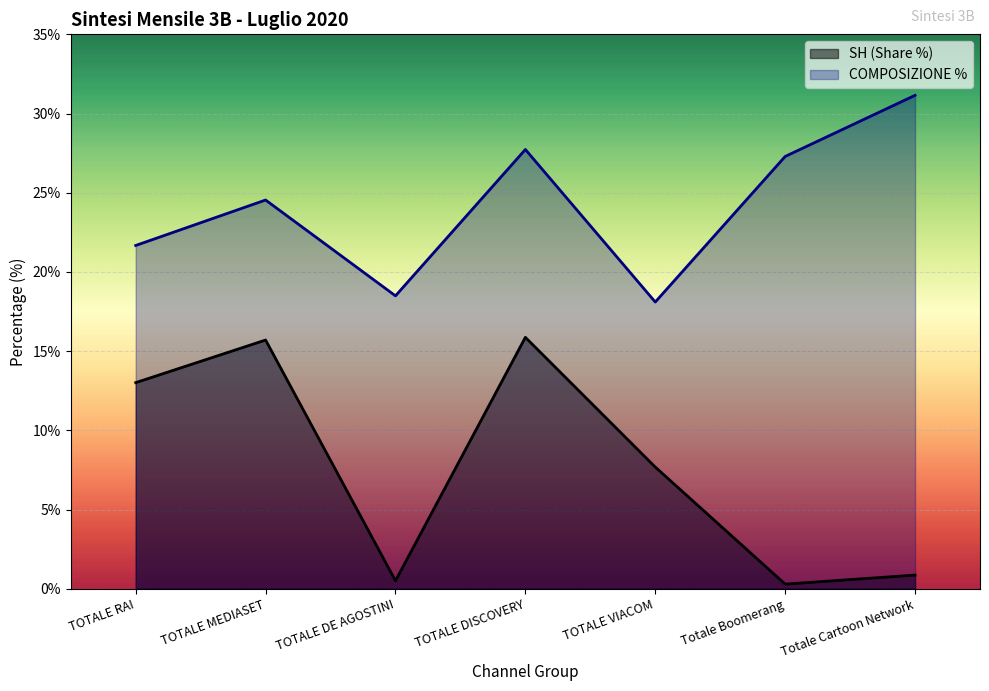

What value does the SH series have at TOTALE DE AGOSTINI?

0.5